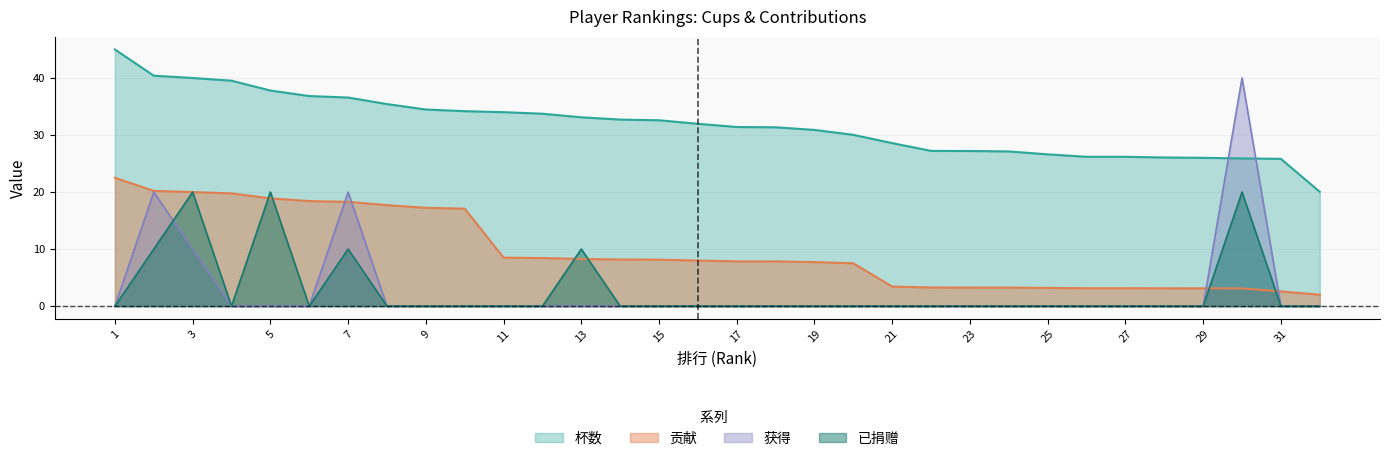

Reading right to left, what are all the values shown in this chart?

杯数: 32=20.0	31=25.8	30=25.9	29=26.0	28=26.1	27=26.2	26=26.2	25=26.6	24=27.1	23=27.2	22=27.2	21=28.6	20=30.0	19=30.9	18=31.4	17=31.4	16=32.0	15=32.6	14=32.7	13=33.1	12=33.7	11=34.0	10=34.2	9=34.5	8=35.4	7=36.6	6=36.8	5=37.8	4=39.5	3=40.0	2=40.4	1=45.0
贡献: 32=2.0	31=2.6	30=3.1	29=3.1	28=3.1	27=3.1	26=3.1	25=3.2	24=3.2	23=3.3	22=3.3	21=3.4	20=7.5	19=7.7	18=7.8	17=7.8	16=8.0	15=8.1	14=8.2	13=8.3	12=8.4	11=8.5	10=17.1	9=17.2	8=17.7	7=18.3	6=18.4	5=18.9	4=19.8	3=20.0	2=20.2	1=22.5
获得: 32=0.0	31=0.0	30=40.0	29=0.0	28=0.0	27=0.0	26=0.0	25=0.0	24=0.0	23=0.0	22=0.0	21=0.0	20=0.0	19=0.0	18=0.0	17=0.0	16=0.0	15=0.0	14=0.0	13=0.0	12=0.0	11=0.0	10=0.0	9=0.0	8=0.0	7=20.0	6=0.0	5=0.0	4=0.0	3=10.0	2=20.0	1=0.0
已捐赠: 32=0.0	31=0.0	30=20.0	29=0.0	28=0.0	27=0.0	26=0.0	25=0.0	24=0.0	23=0.0	22=0.0	21=0.0	20=0.0	19=0.0	18=0.0	17=0.0	16=0.0	15=0.0	14=0.0	13=10.0	12=0.0	11=0.0	10=0.0	9=0.0	8=0.0	7=10.0	6=0.0	5=20.0	4=0.0	3=20.0	2=10.0	1=0.0